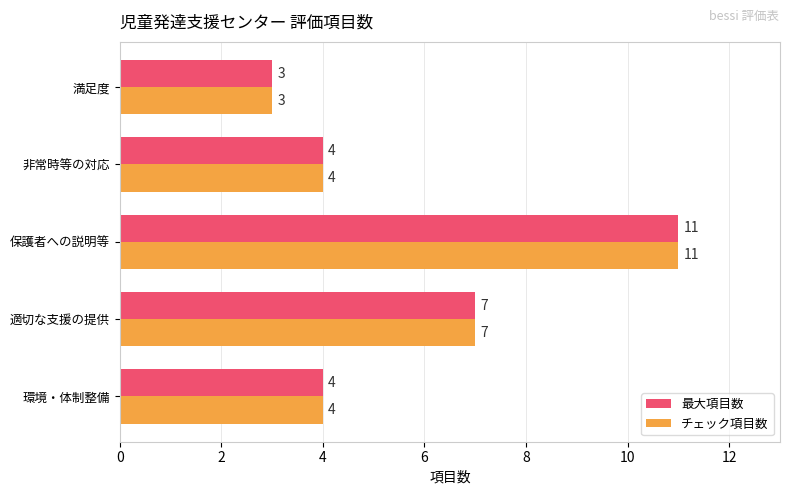

The 最大項目数 series shows 4 at 環境・体制整備. True or false?

True